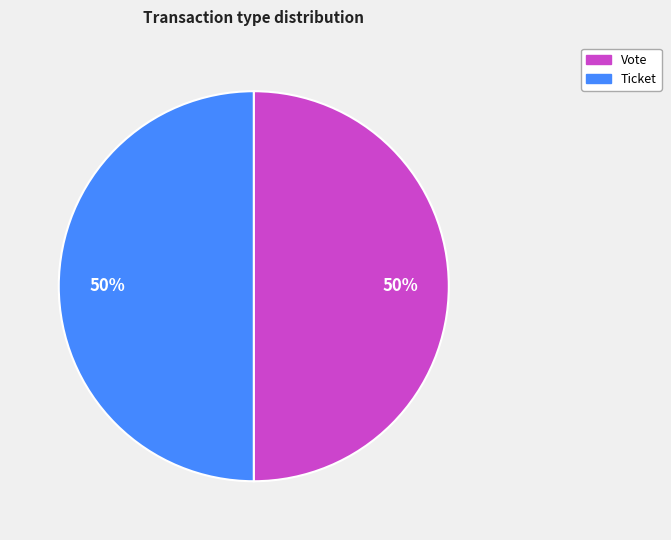

To the nearest percent, what is the average slice percentage?

50%